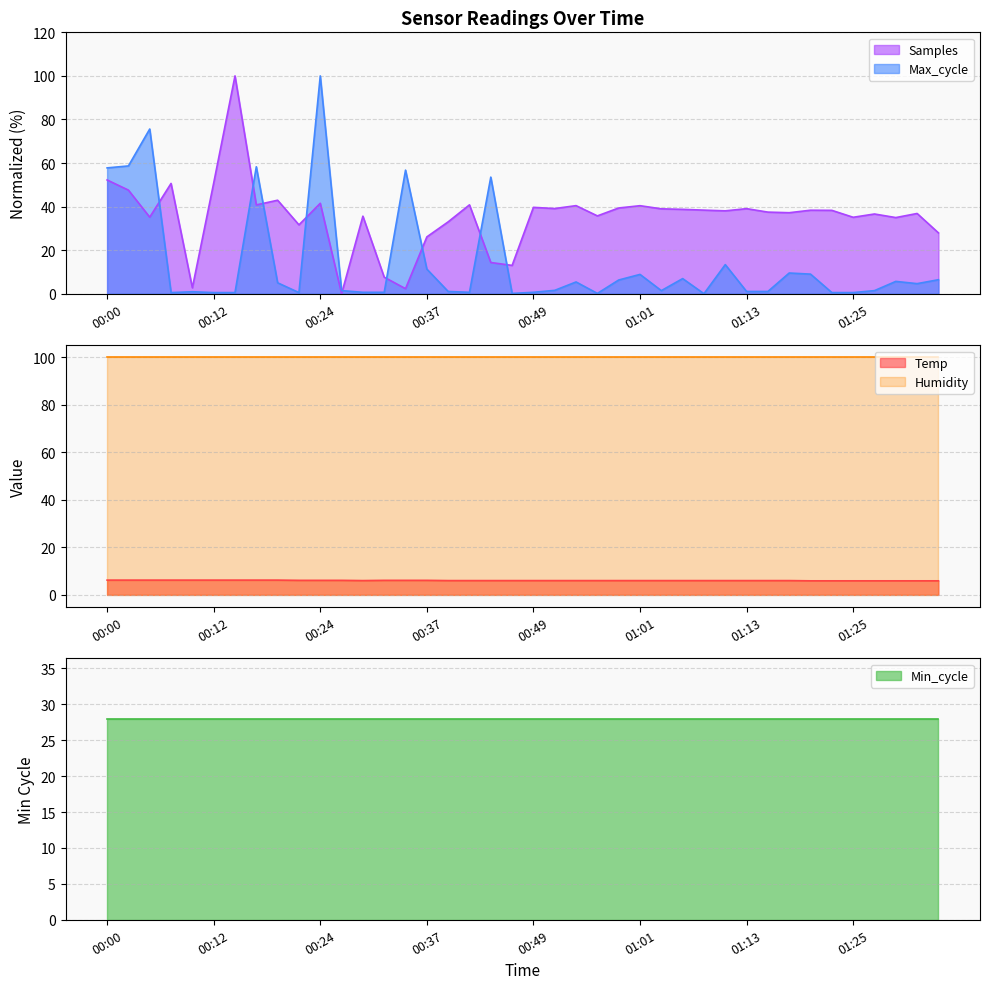

True or false: Samples has a value of 100.0 at 00:15.

True